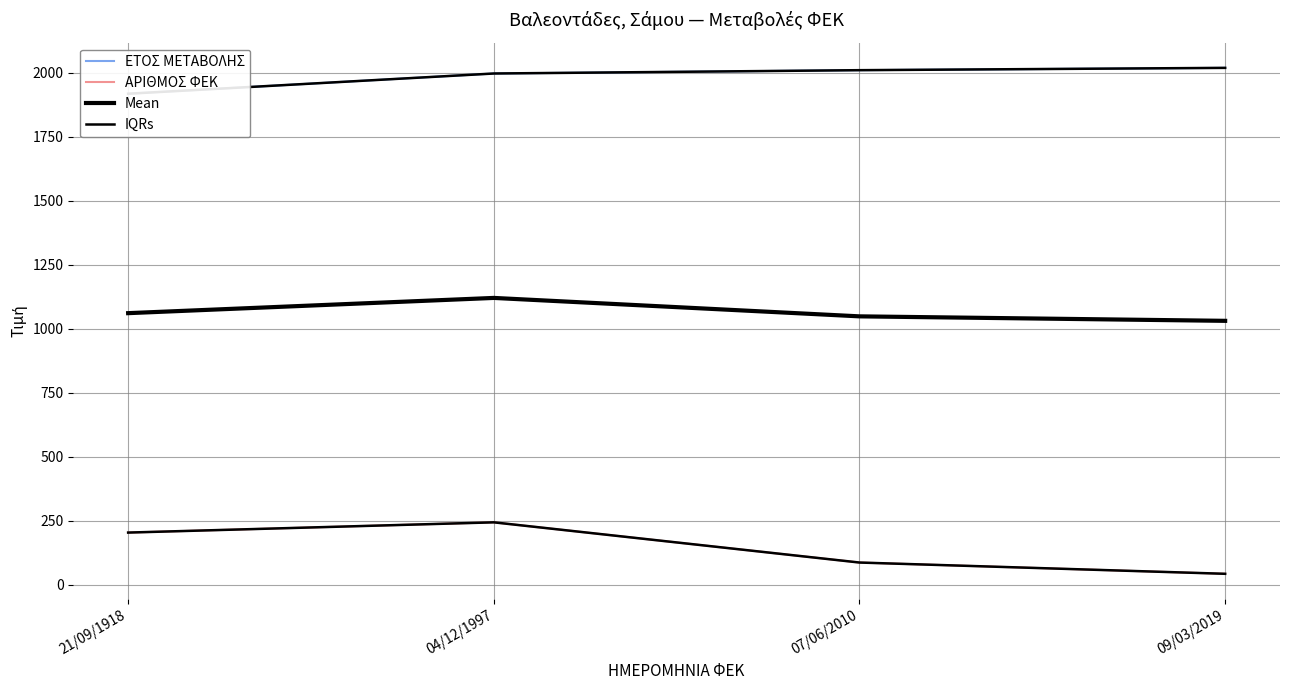

Which series has the largest range (max minus min)?

ΑΡΙΘΜΟΣ ΦΕΚ